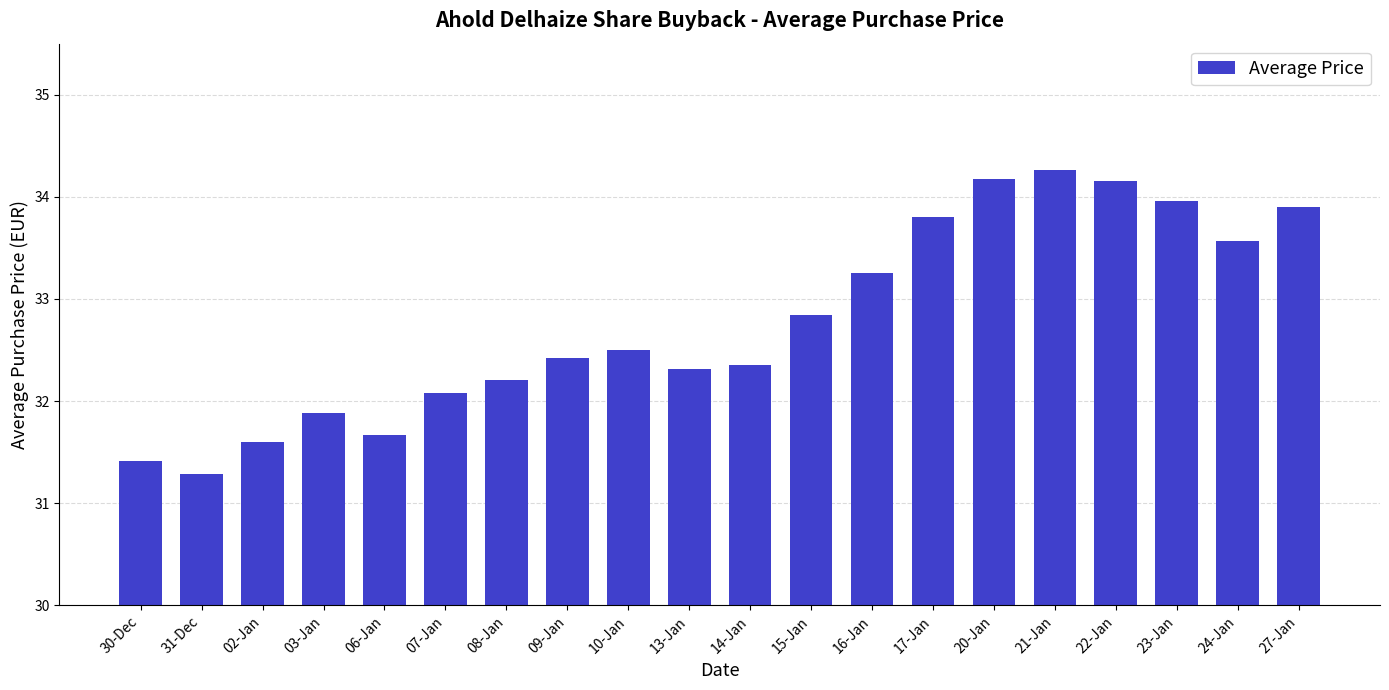

Read the value at 22-Jan.

34.2